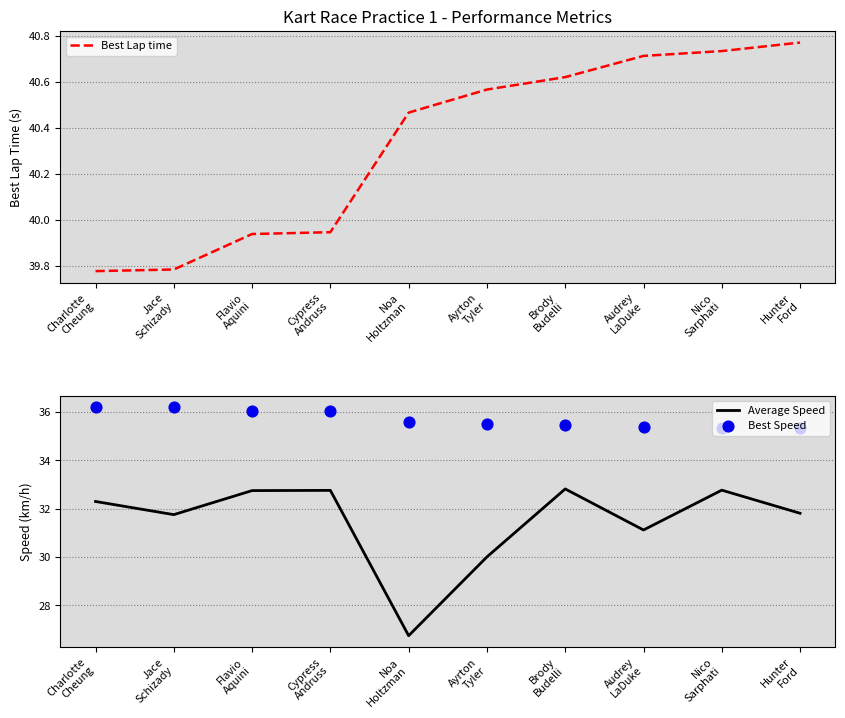

Is the value of Best Lap time at Cypress
Andruss greater than the value of Best Speed at Brody
Budelli?

Yes